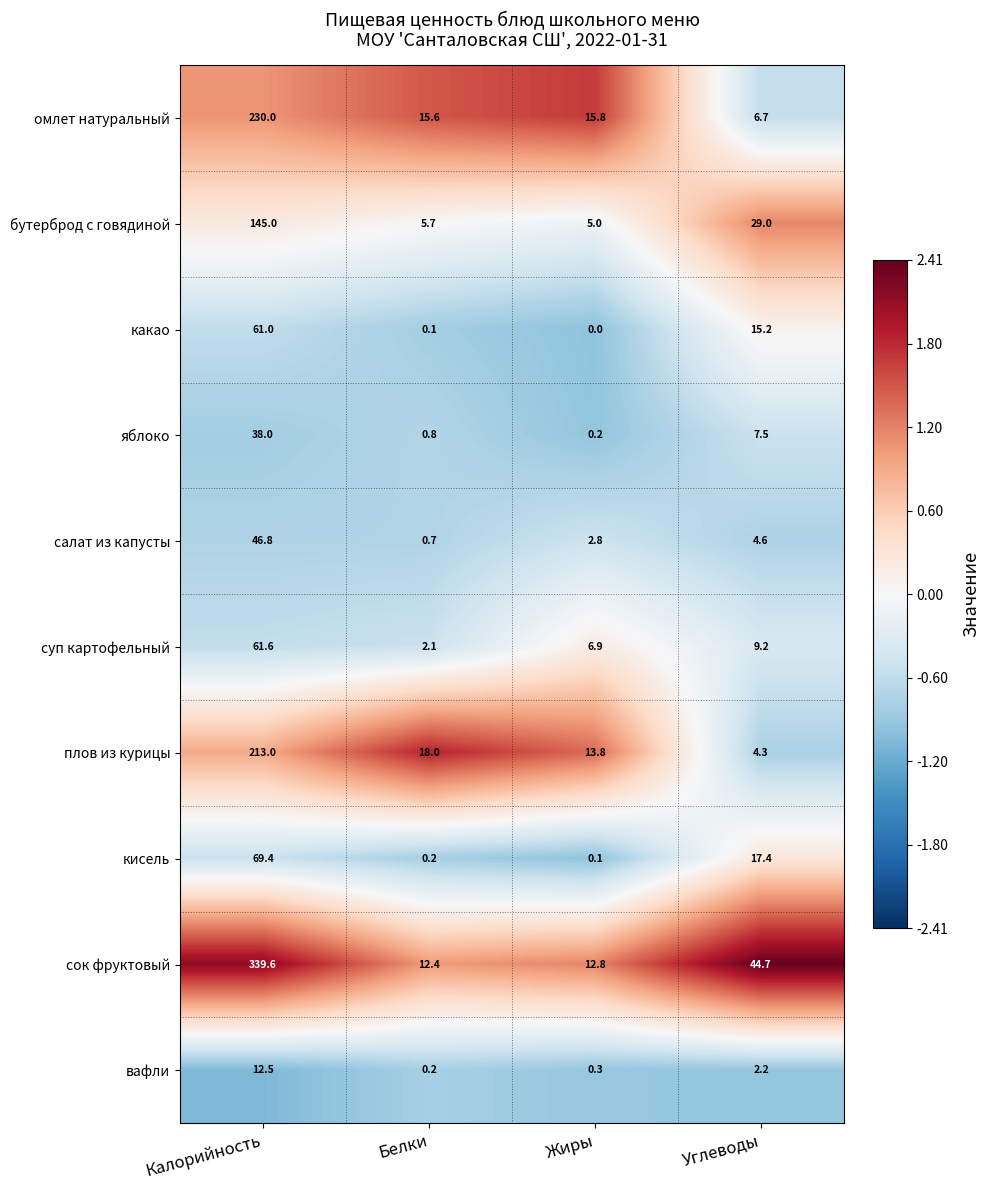

Where does the сок фруктовый series first go above 44?

Калорийность